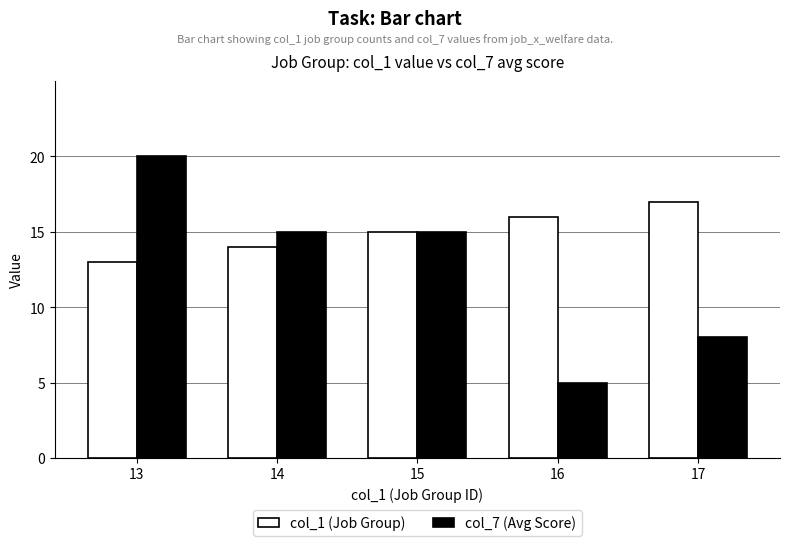

Reading right to left, extract all data points from this chart.

col_1 (Job Group): 17=17	16=16	15=15	14=14	13=13
col_7 (Avg Score): 17=8	16=5	15=15	14=15	13=20